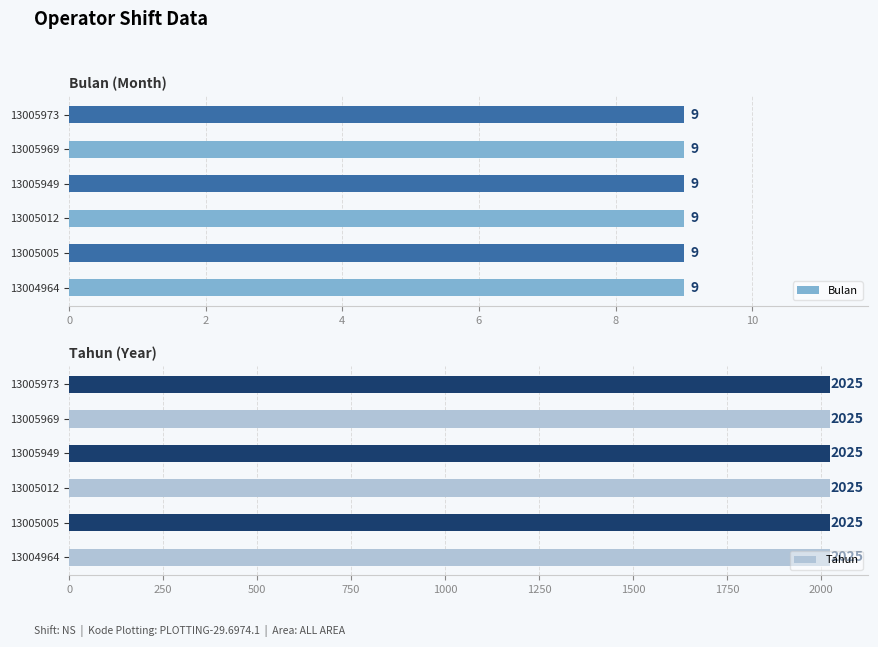

List the labels in order of Tahun value, smallest first.

13004964, 13005005, 13005012, 13005949, 13005969, 13005973